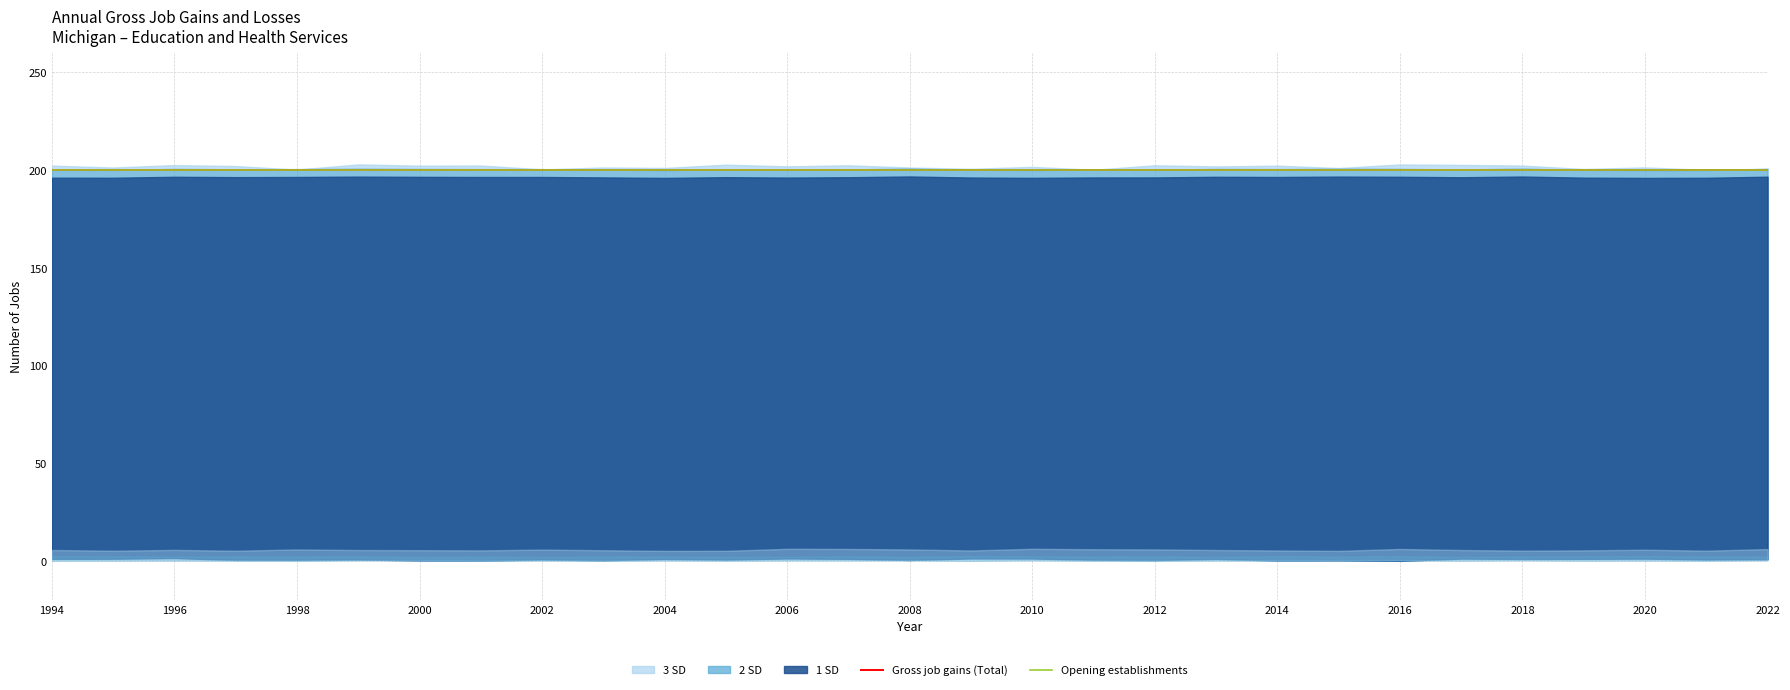

What is the sum of all Gross job gains (Total) values?

5800